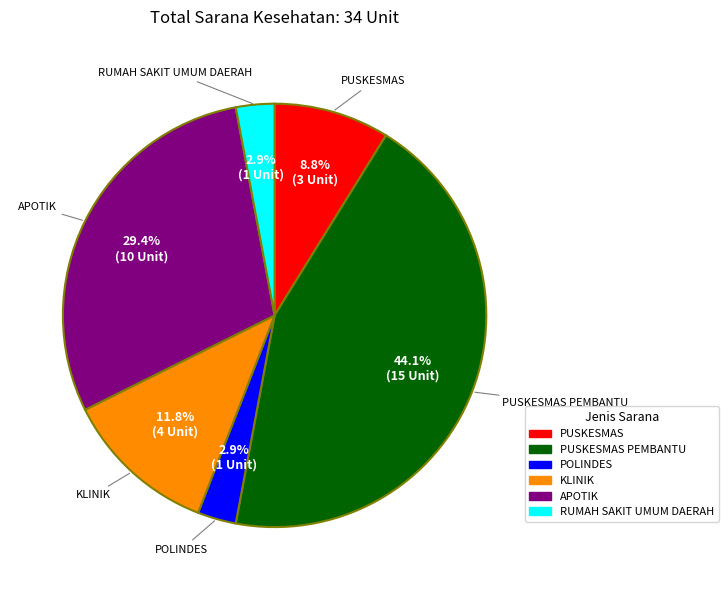

Is there a majority slice in this chart?

No